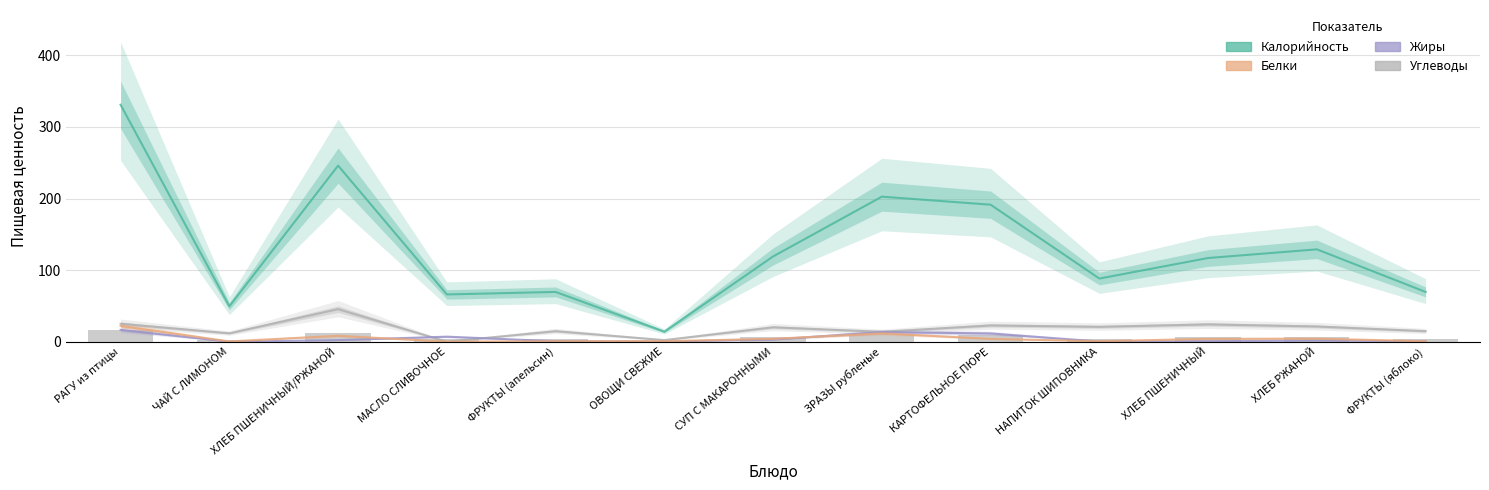

Does the chart contain stacked bars?

No